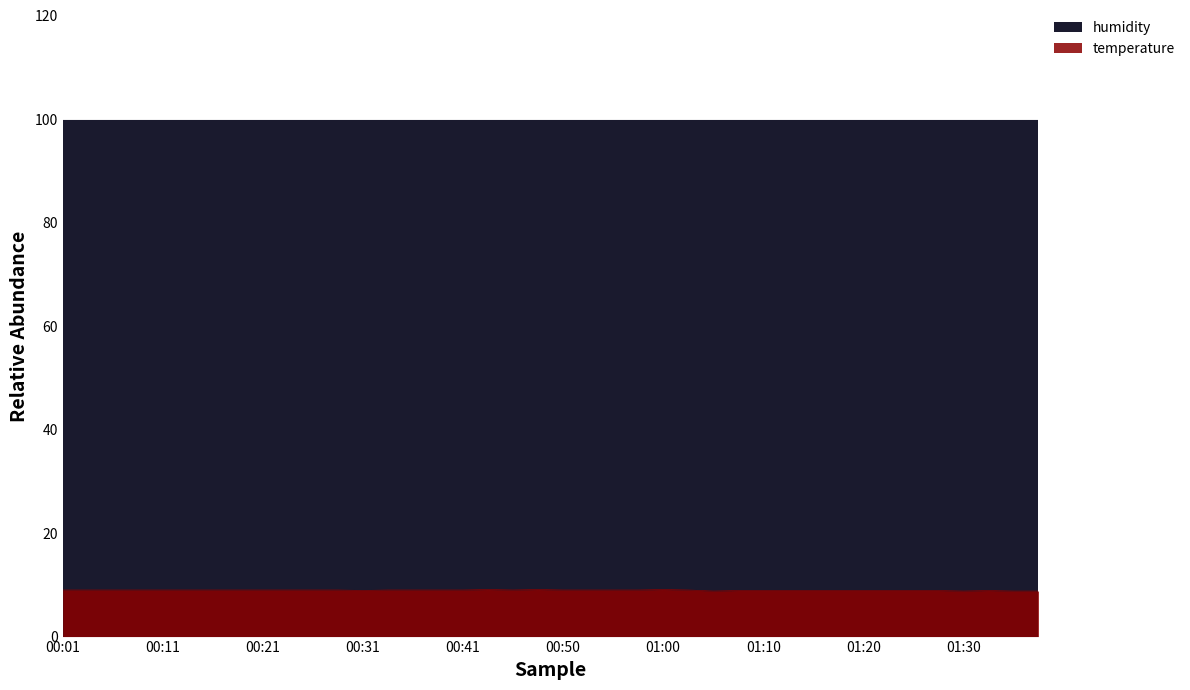

What is the difference between the second highest and minimum values?

0.3